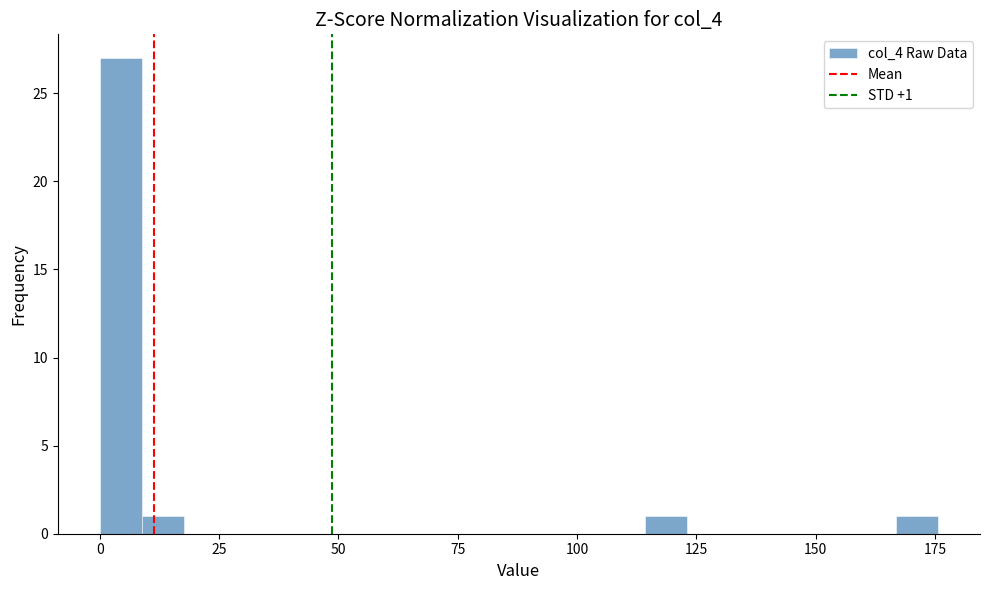

Around what value on the x-axis is the tallest bar? Give the approximate position of its centre, as read against the axis.

5